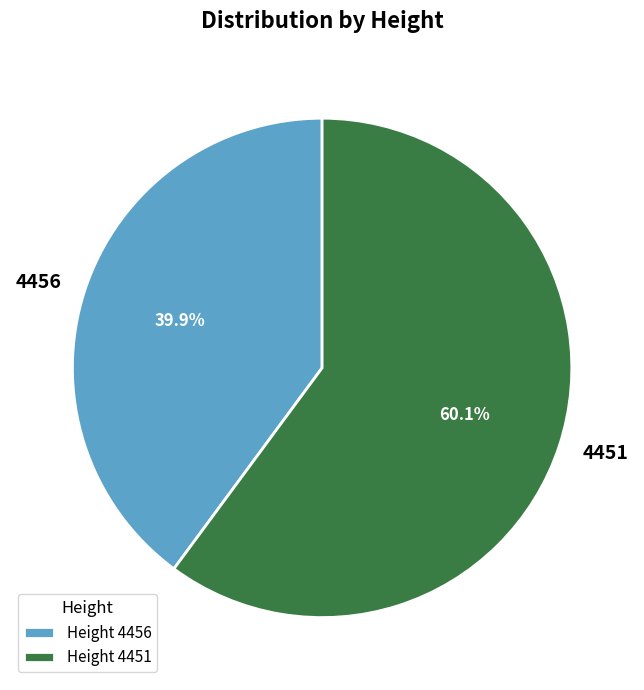

To the nearest percent, what percentage of the pie is 4456?

40%